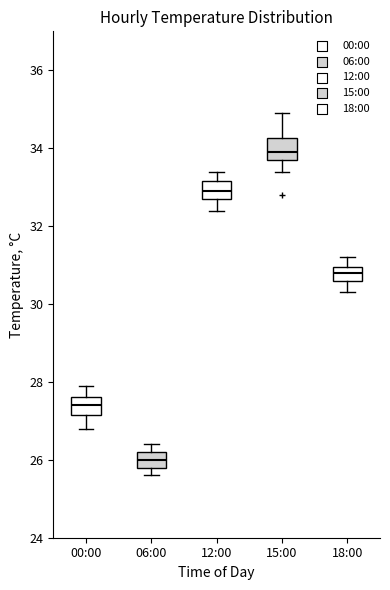

Which box has the lowest median line?

06:00